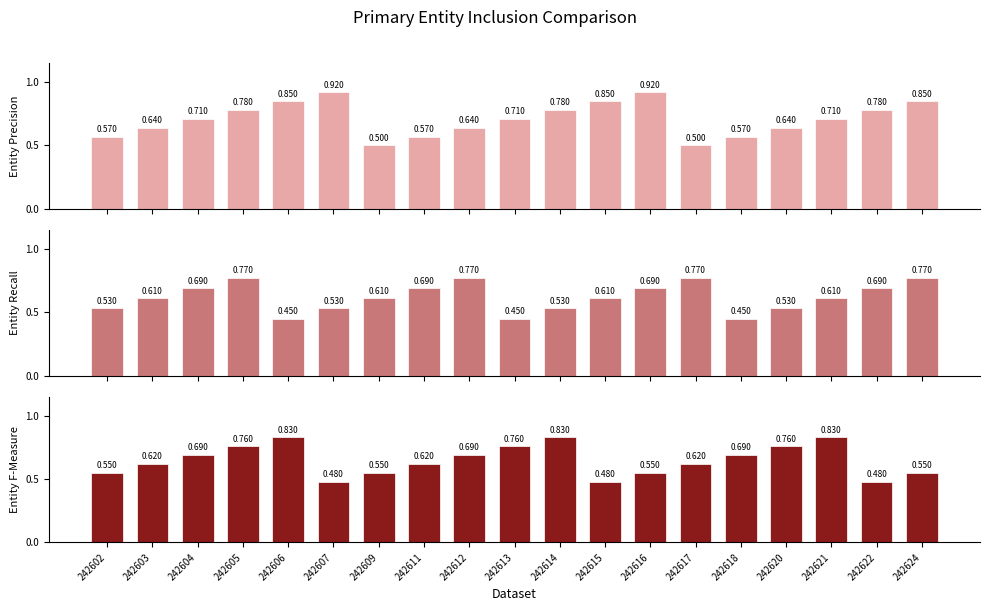

Count the Entity F-Measure values in the range 0 to 1.

19